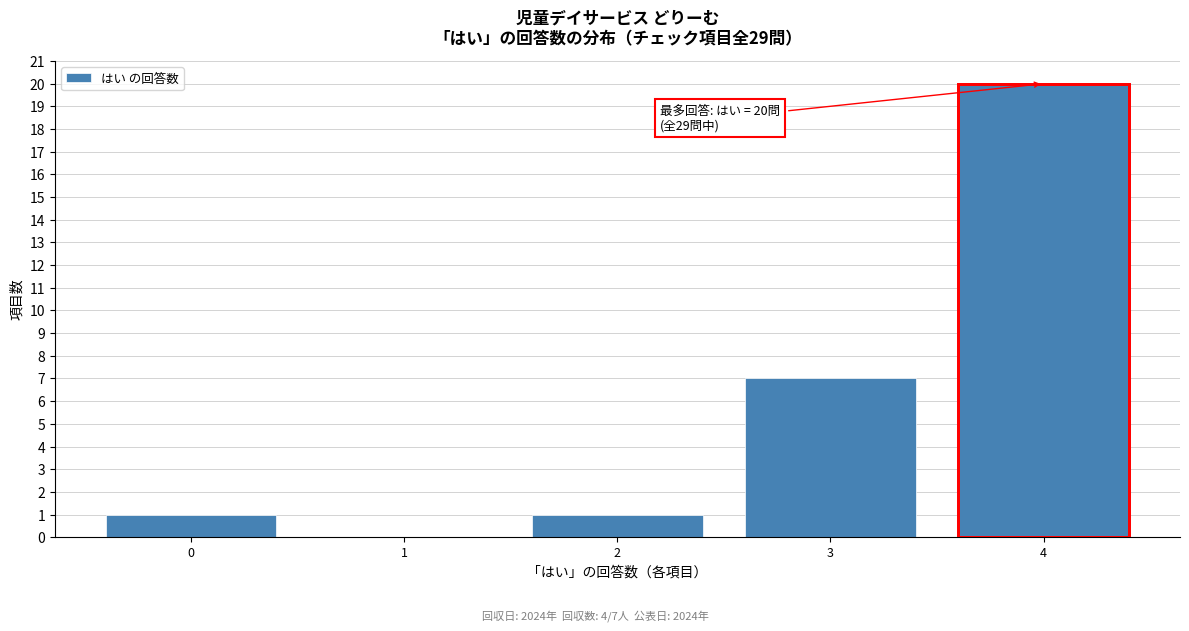

Reading left to right, list all the values displayed in this chart.

0=1	1=0	2=1	3=7	4=20